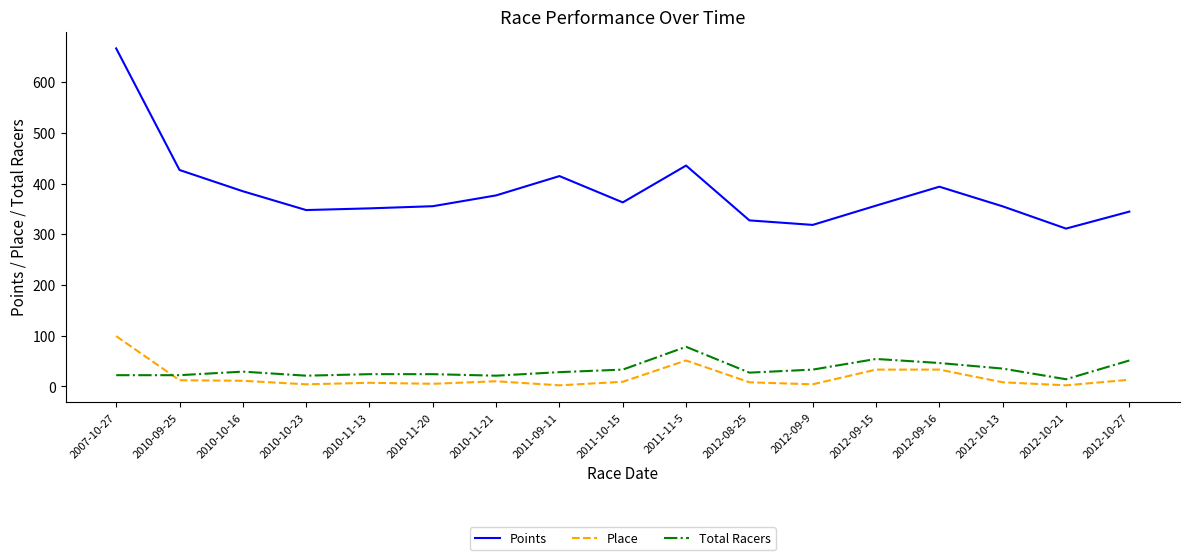

How many intersections are there between Total Racers and Place?

1